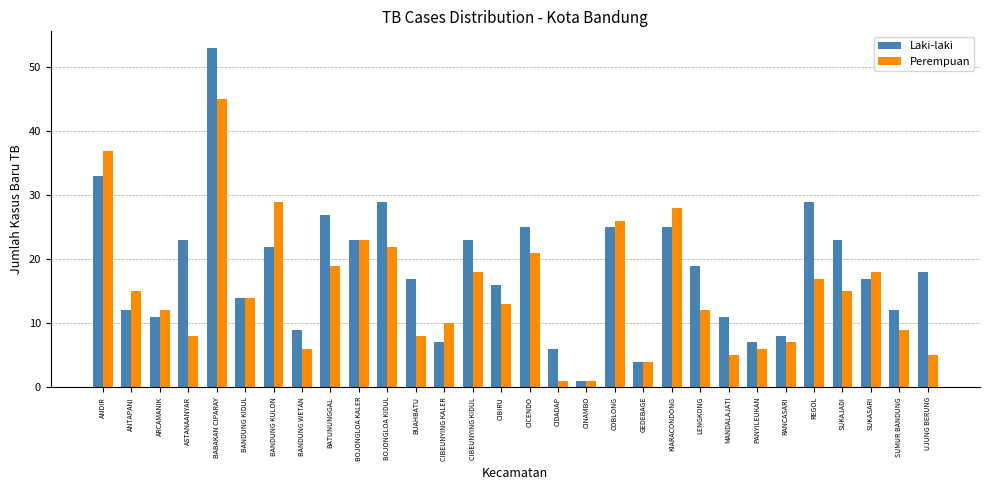

Which series has the widest spread of values?

Laki-laki